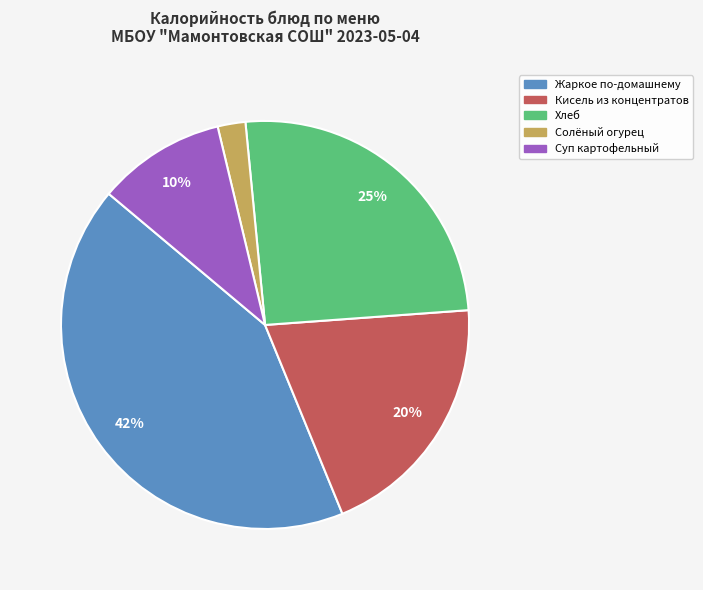

How many segments does this pie chart have?

5